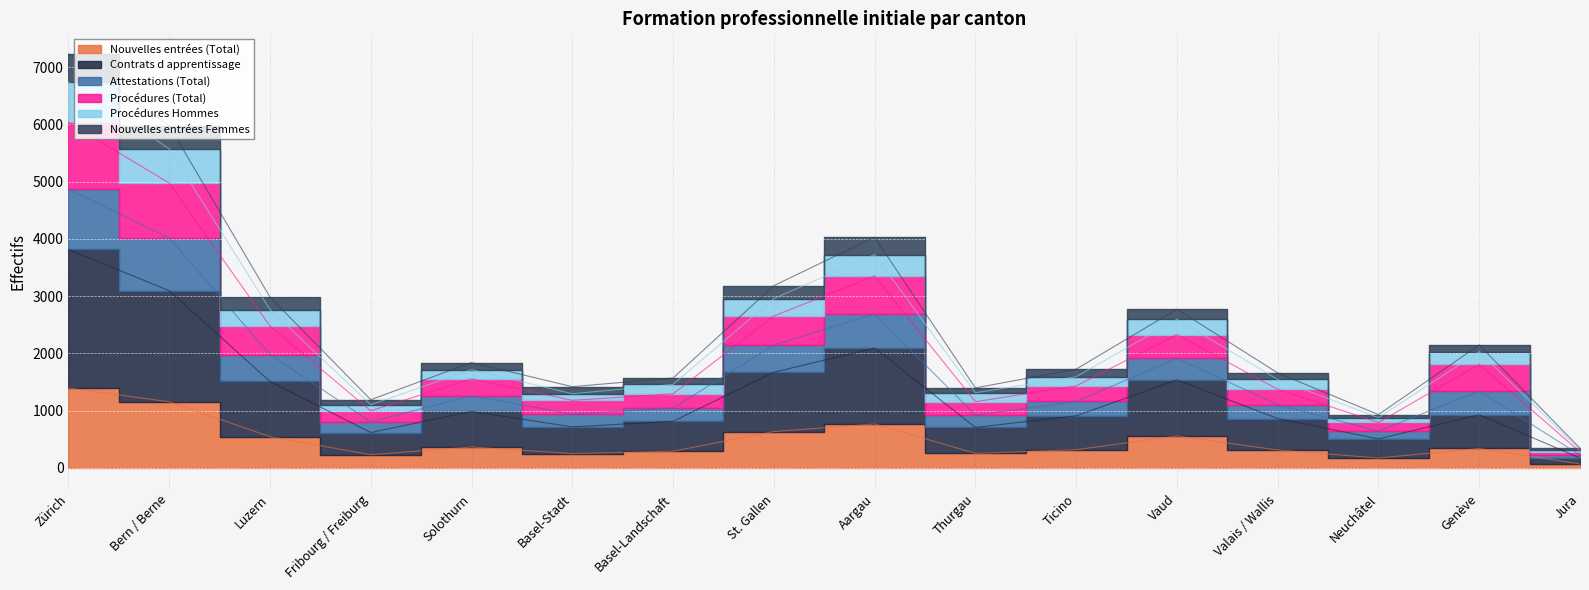

True or false: Nouvelles entrées (Total) and Attestations (Total) cross at least once.

False